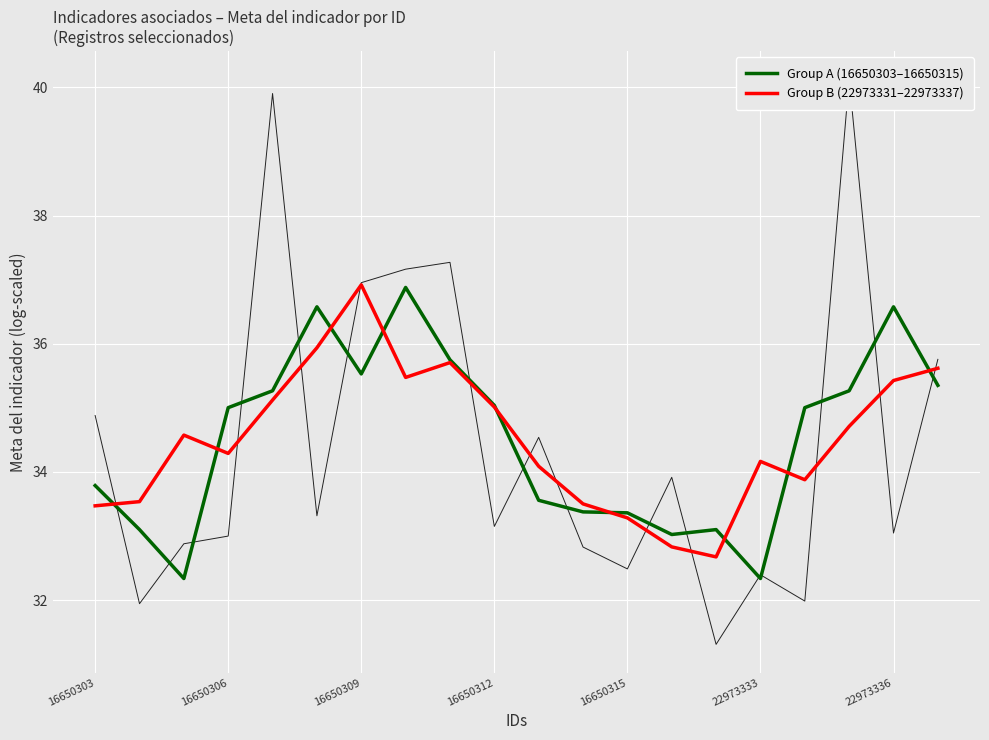

What is the minimum value for Group B (22973331–22973337)?

32.7